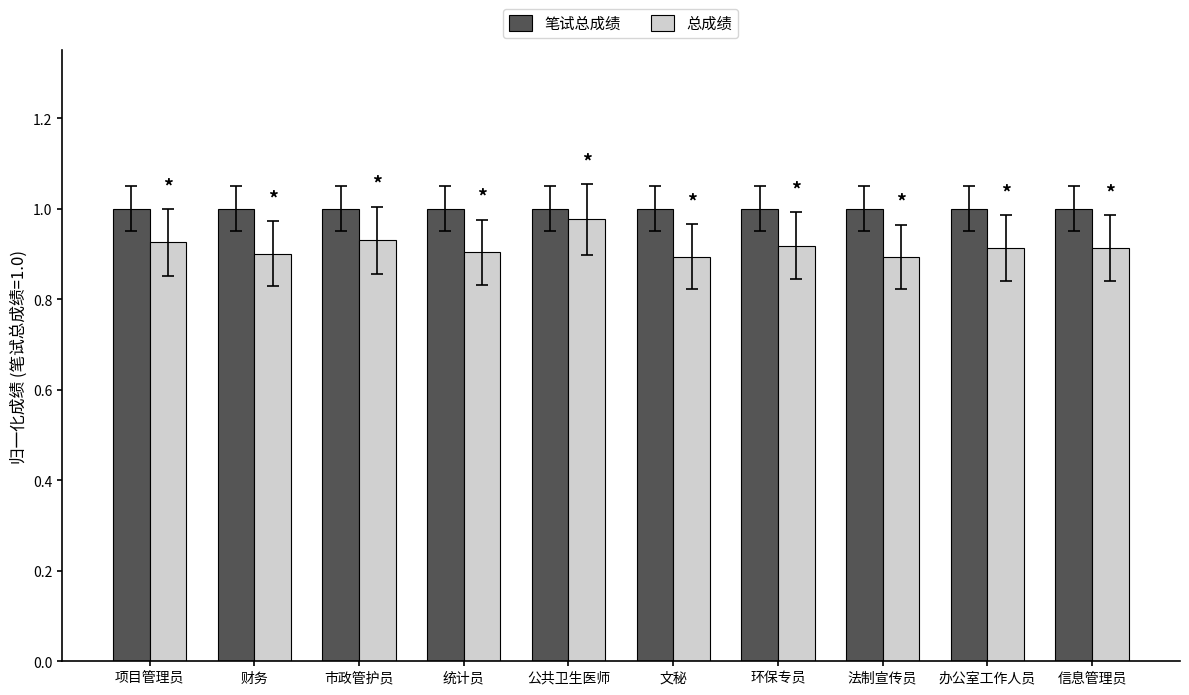

Which series has the largest total across all categories?

笔试总成绩